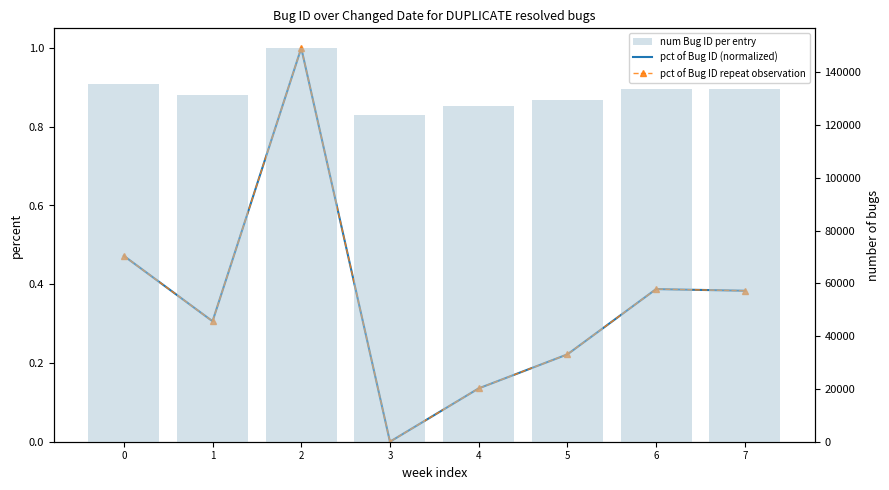

Rank the series at 4 from lowest to highest value.

pct of Bug ID (normalized), pct of Bug ID repeat observation, num Bug ID per entry